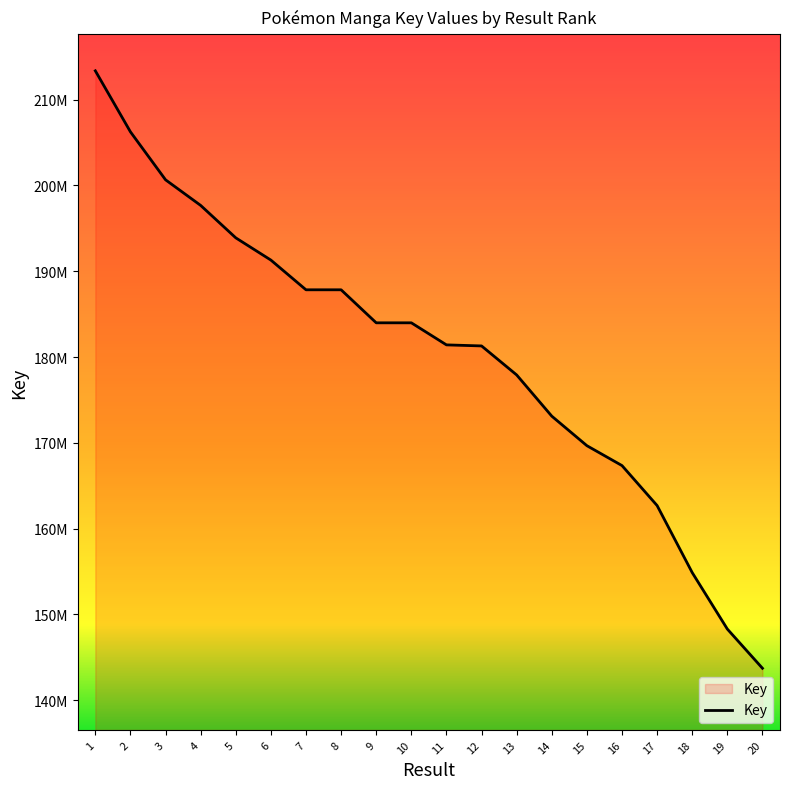

Reading left to right, extract all data points from this chart.

213361153	206246300	200655226	197671203	193891807	191299284	187836138	187836101	183987686	183987644	181415946	181293012	177910890	173107882	169665568	167345538	162686362	154870619	148291600	143722887